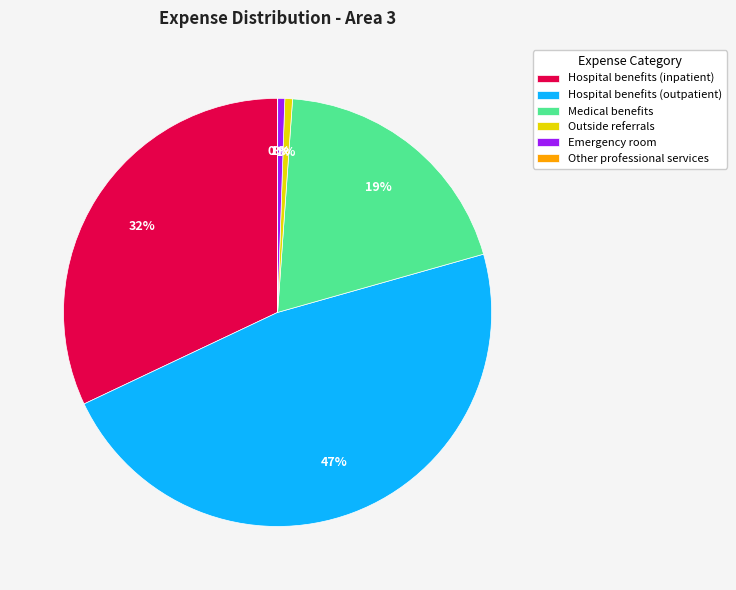

To the nearest percent, what is the average slice percentage?

17%